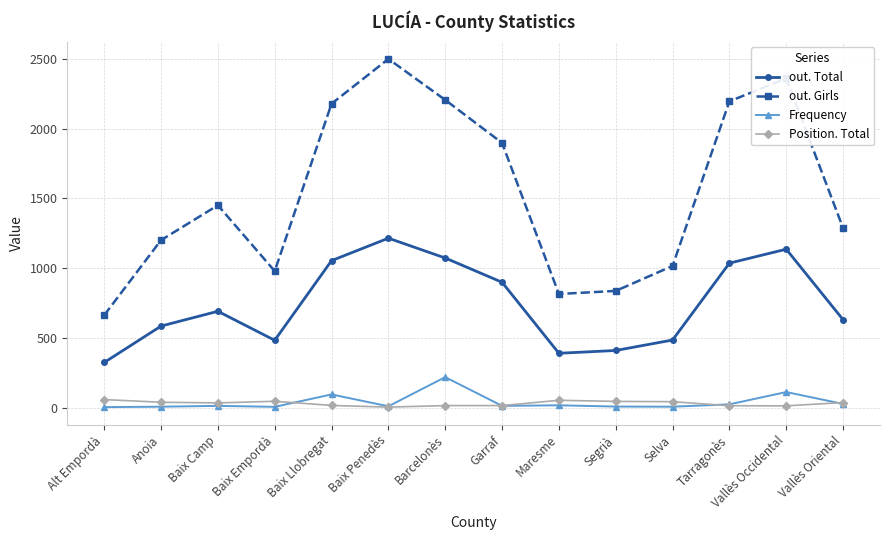

At which category does out. Total reach its first local valley?

Baix Empordà